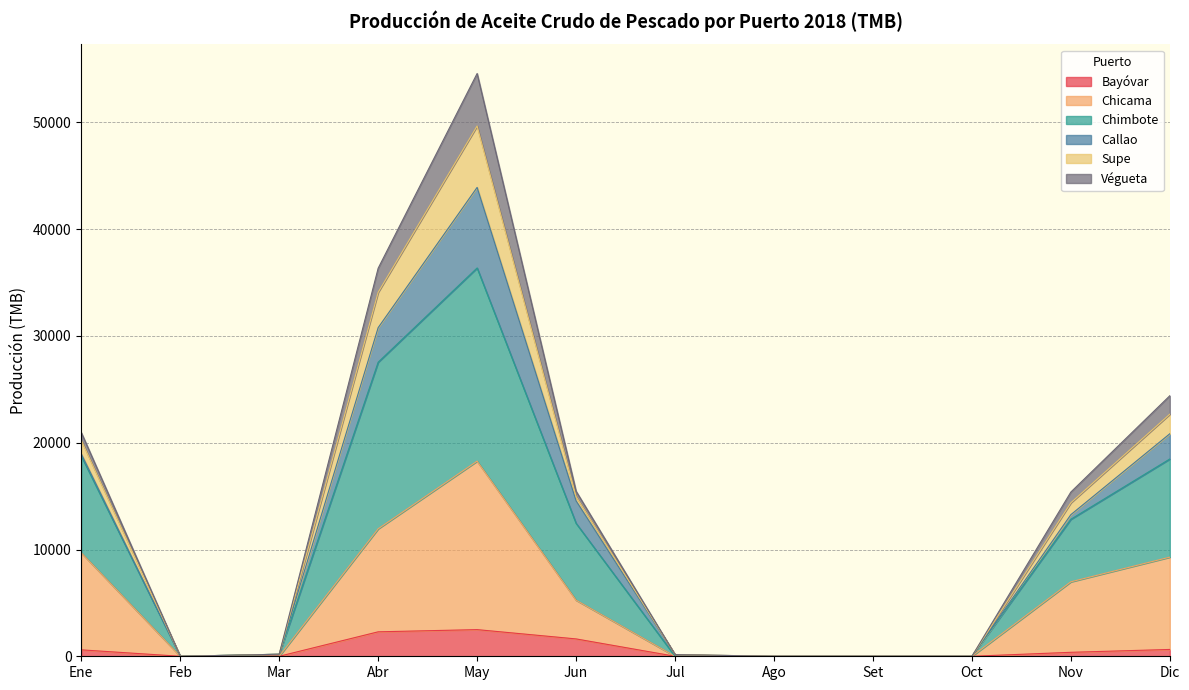

What is the maximum value for Bayóvar?

2496.5